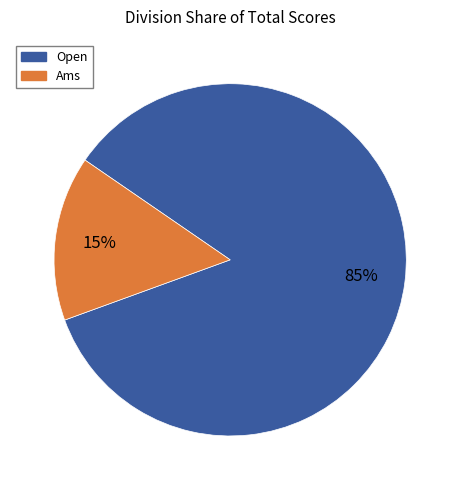

To the nearest percent, what is the average slice percentage?

50%